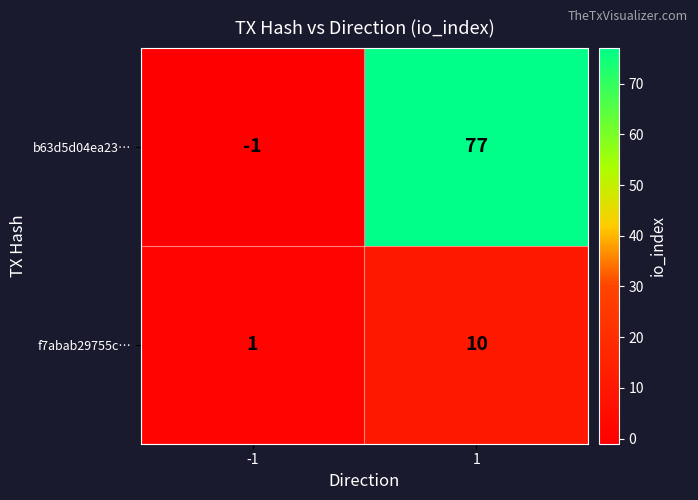

Which series changed the most between -1 and 1?

b63d5d04ea23…